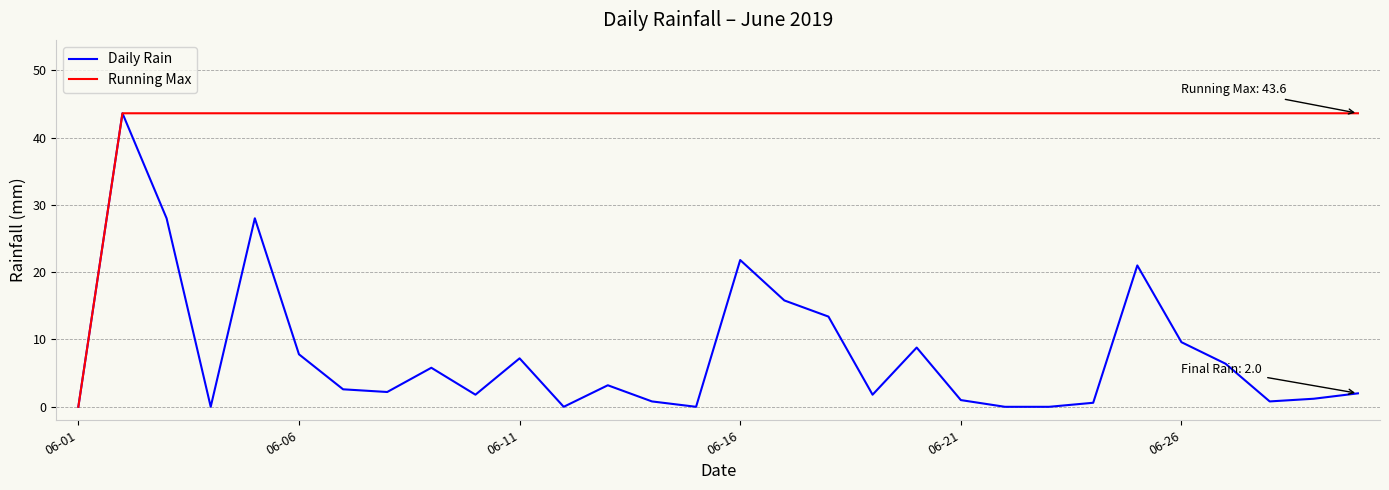

What is the maximum value for Running Max?

43.6